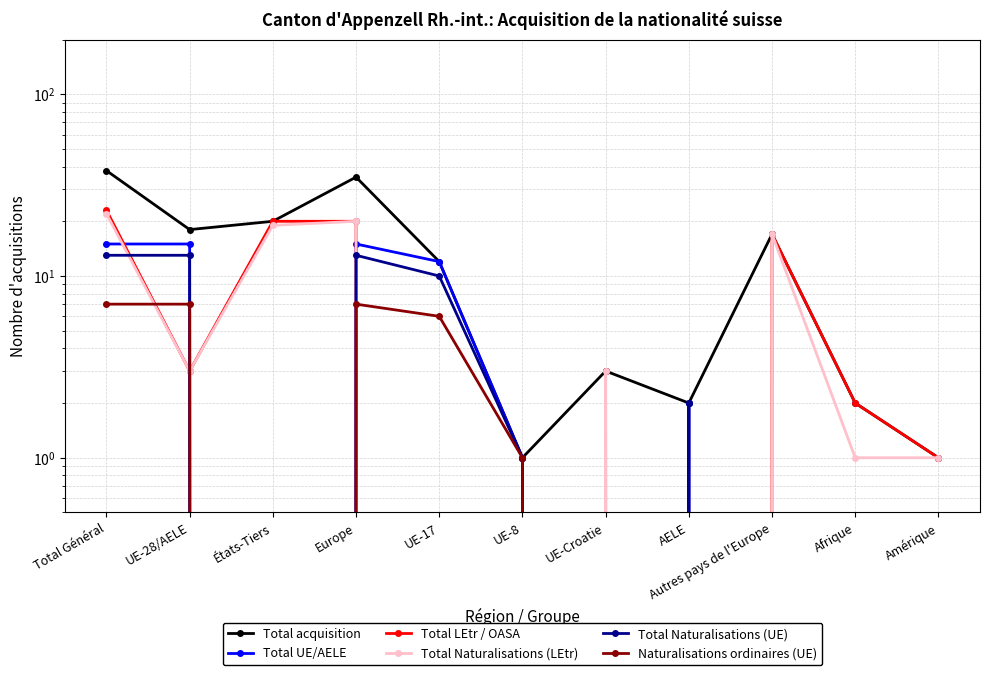

Which series has the largest range (max minus min)?

Total acquisition